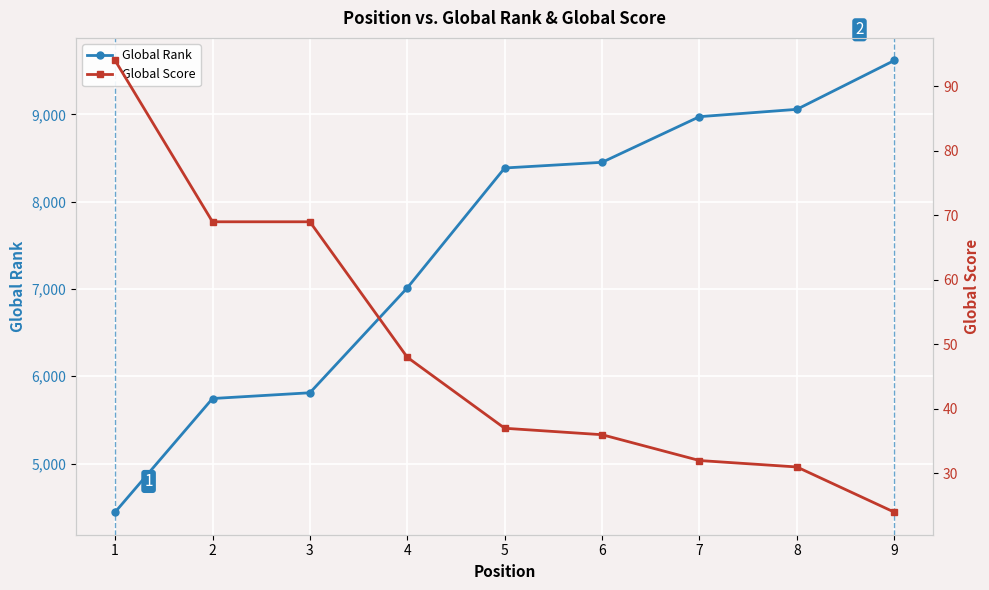

True or false: Global Rank and Global Score cross at least once.

False